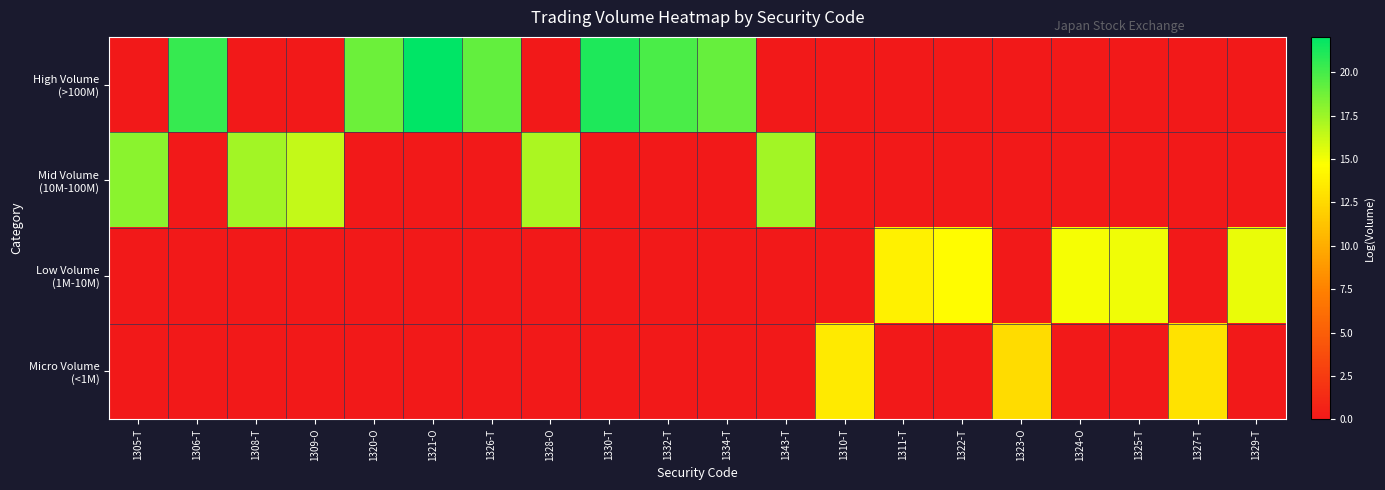

How many data points does each series have?

20